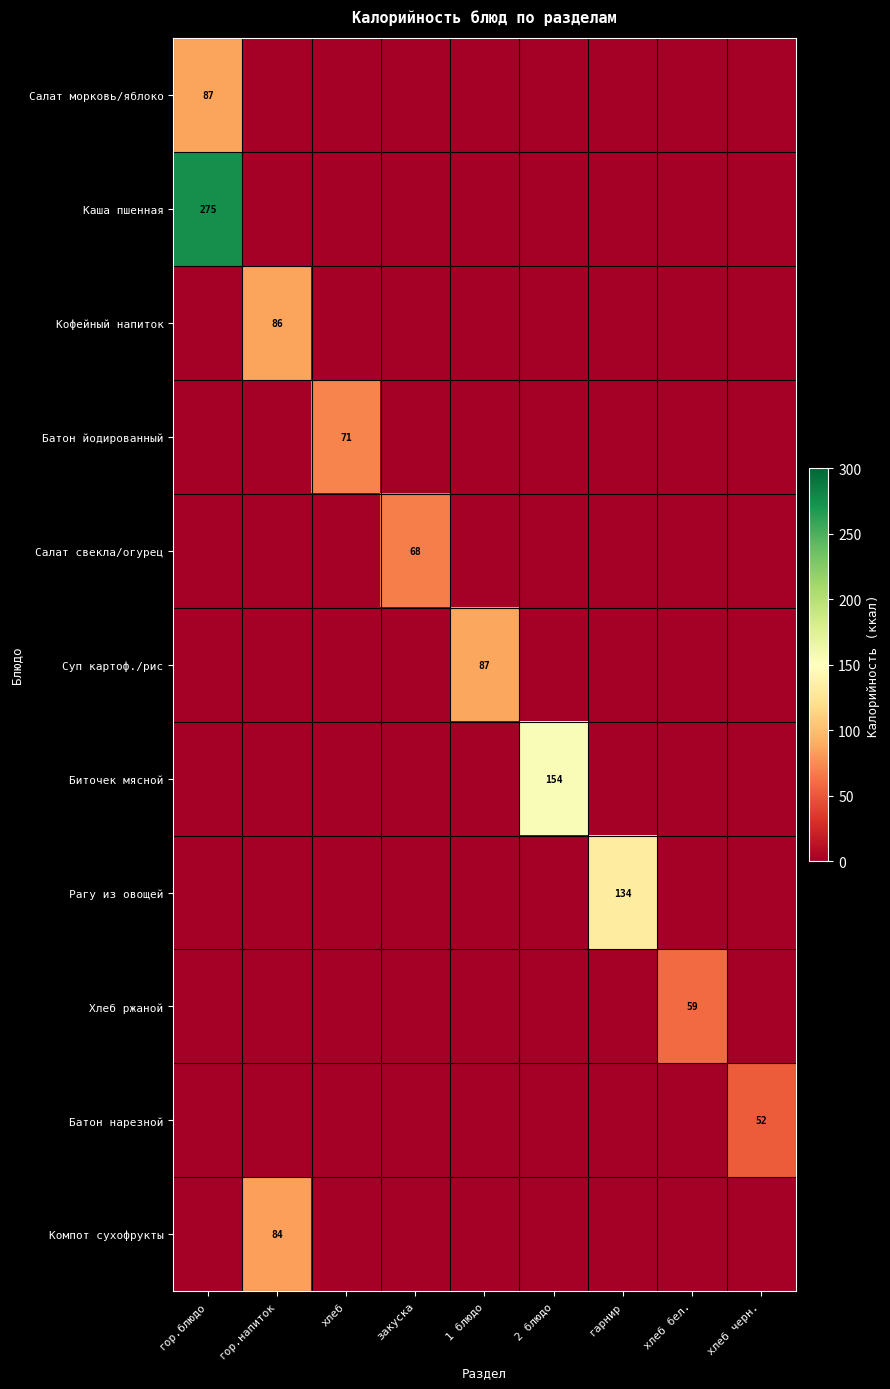

The value of Салат морковь/яблоко at гор.напиток is 0.0. True or false?

True